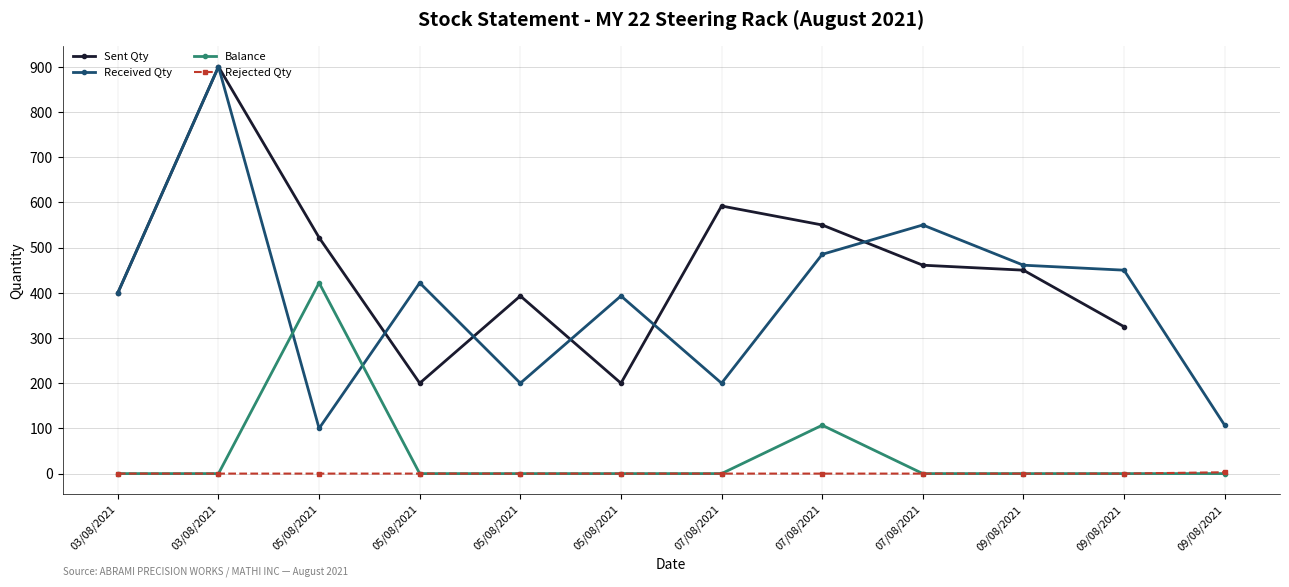

What is the label of the 10th point from the right?

05/08/2021